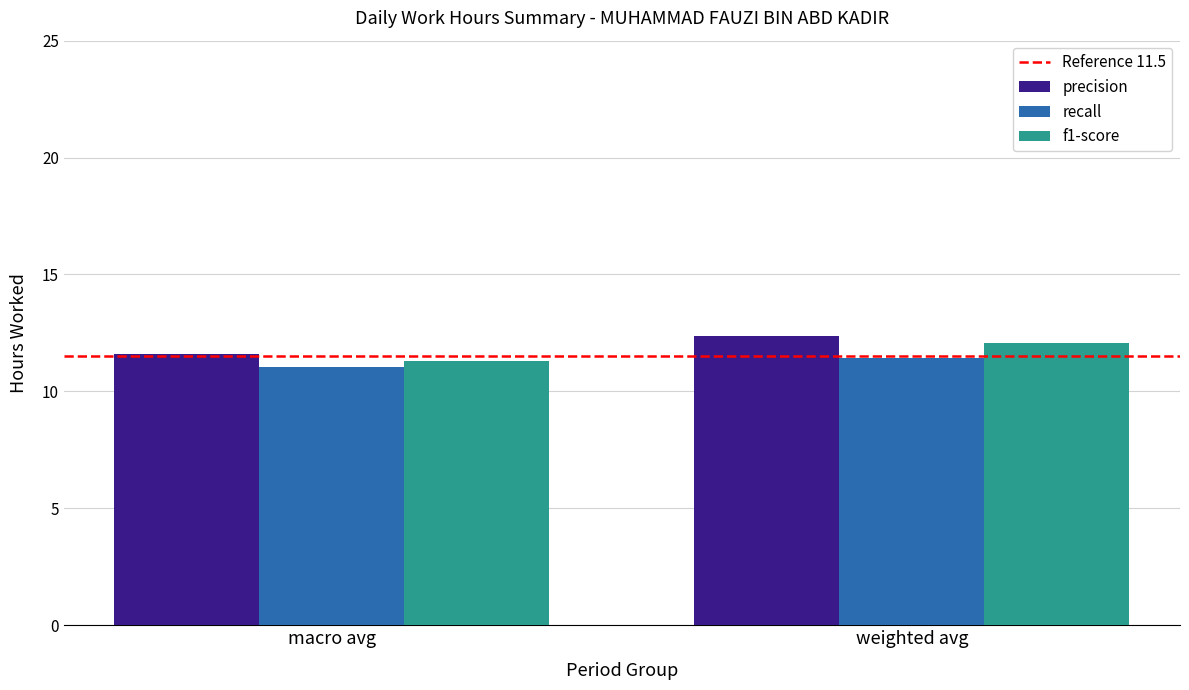

List the series in order of their peak value, lowest first.

recall, f1-score, precision